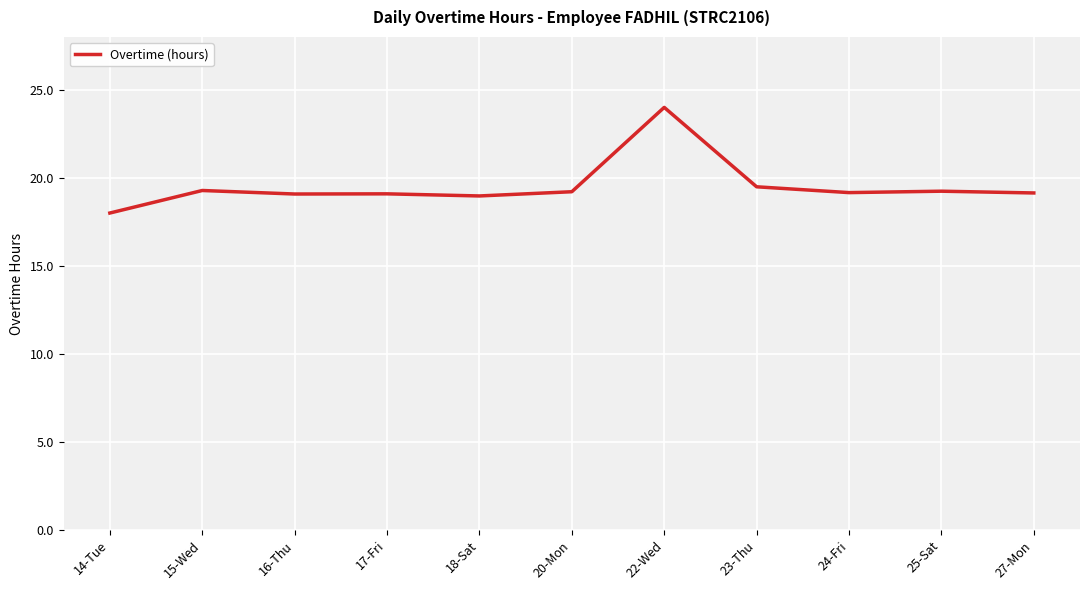

What is the greatest value displayed?

24.0